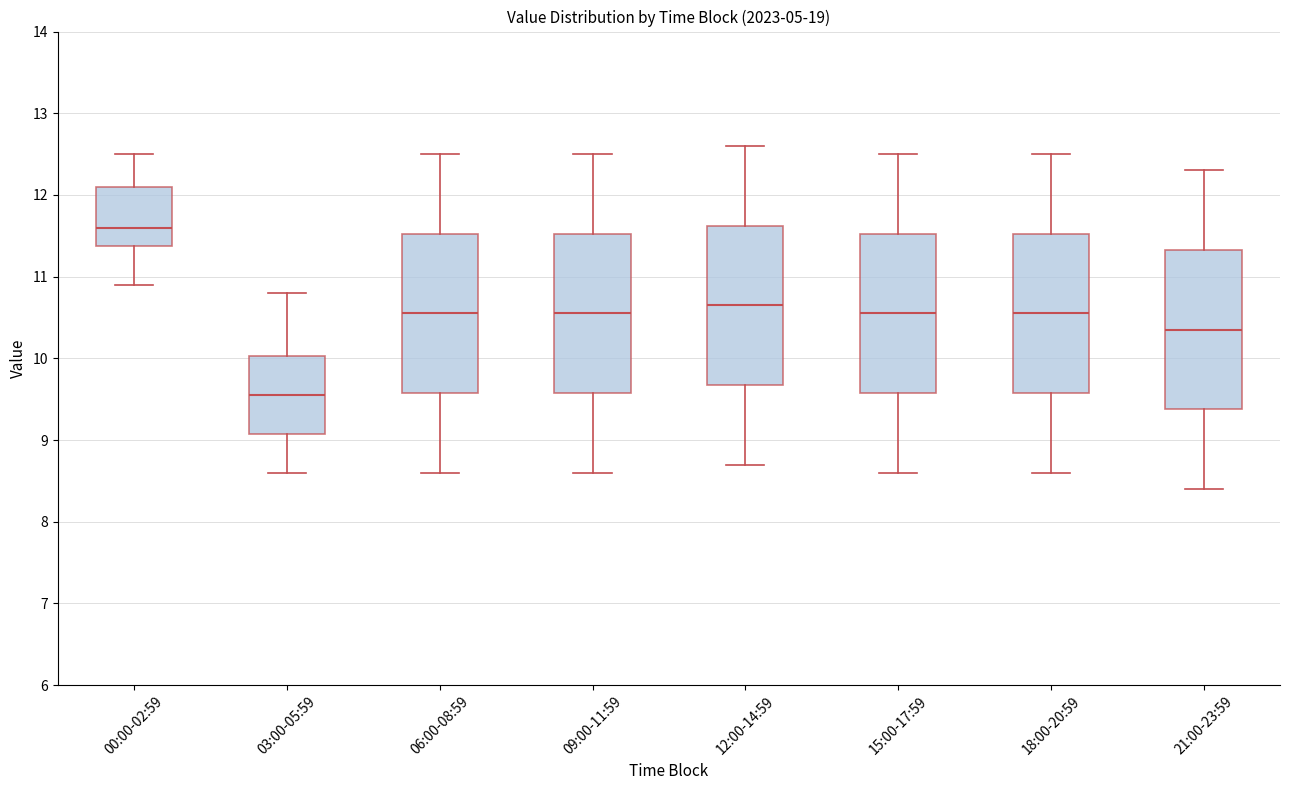

Reading left to right, transcribe this box plot: for each box, give where its median line is, the range the box spans, and where its two whiskers end, as read against the y-axis. The values are not printed on the chart, so give them approximately, as read against the axis.

00:00-02:59: median 11.6, box 11.4 to 12.1, whiskers 10.9 to 12.5
03:00-05:59: median 9.6, box 9.1 to 10.0, whiskers 8.6 to 10.8
06:00-08:59: median 10.6, box 9.6 to 11.5, whiskers 8.6 to 12.5
09:00-11:59: median 10.6, box 9.6 to 11.5, whiskers 8.6 to 12.5
12:00-14:59: median 10.7, box 9.7 to 11.6, whiskers 8.7 to 12.6
15:00-17:59: median 10.6, box 9.6 to 11.5, whiskers 8.6 to 12.5
18:00-20:59: median 10.6, box 9.6 to 11.5, whiskers 8.6 to 12.5
21:00-23:59: median 10.4, box 9.4 to 11.3, whiskers 8.4 to 12.3